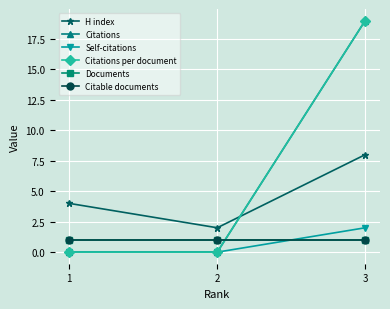

Reading left to right, extract all data points from this chart.

H index: 4	2	8
Citations: 0	0	19
Self-citations: 0	0	2
Citations per document: 0	0	19
Documents: 1	1	1
Citable documents: 1	1	1